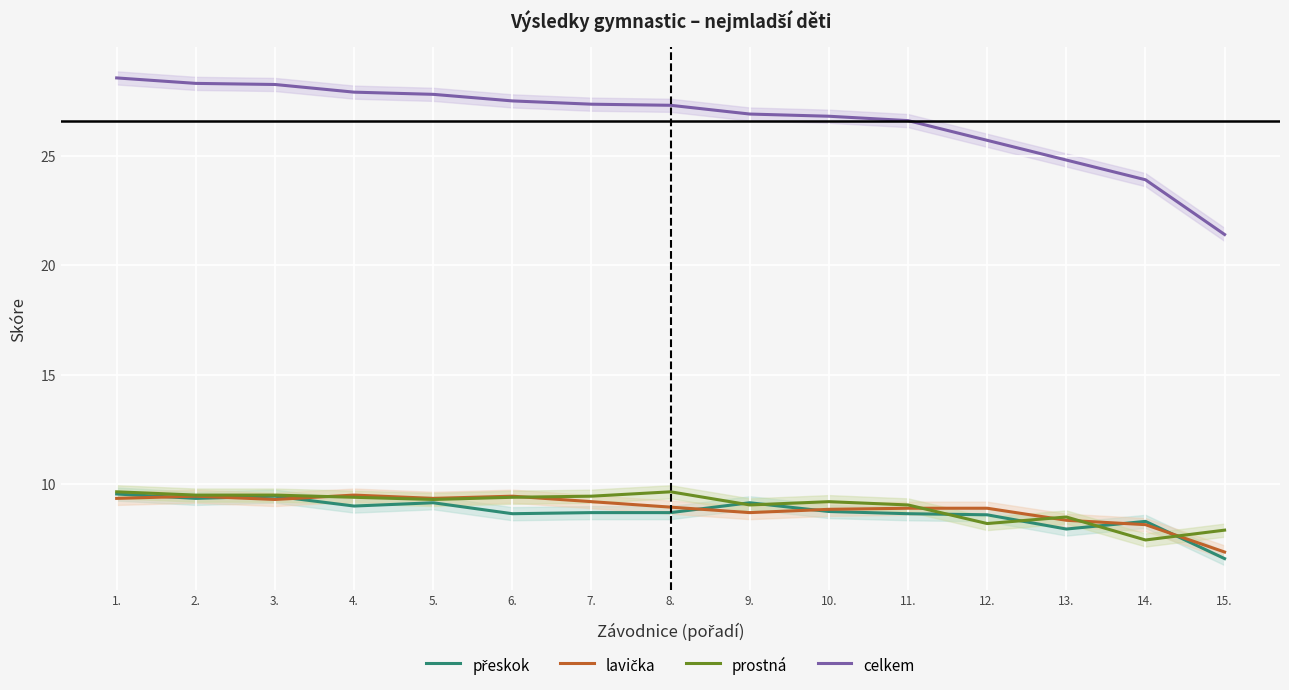

At which category is the sum across all series the highest?

1.